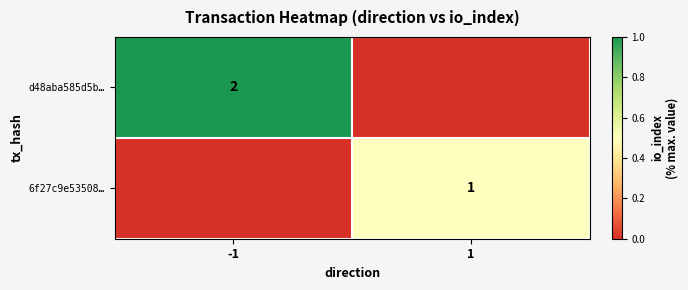

At how many categories does at least one series exceed 0?

2